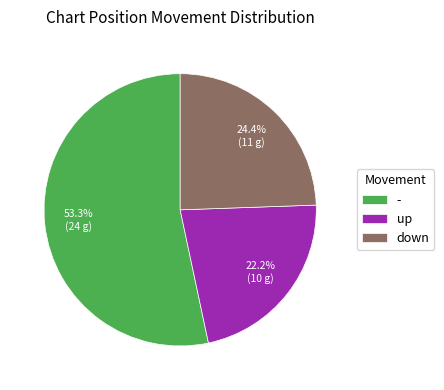

Is - the majority of the pie?

Yes